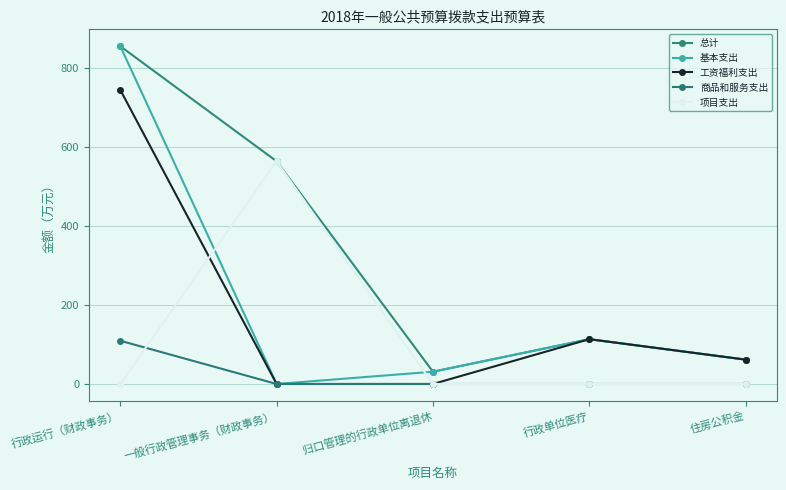

Which series changed the most between 一般行政管理事务（财政事务） and 归口管理的行政单位离退休?

项目支出